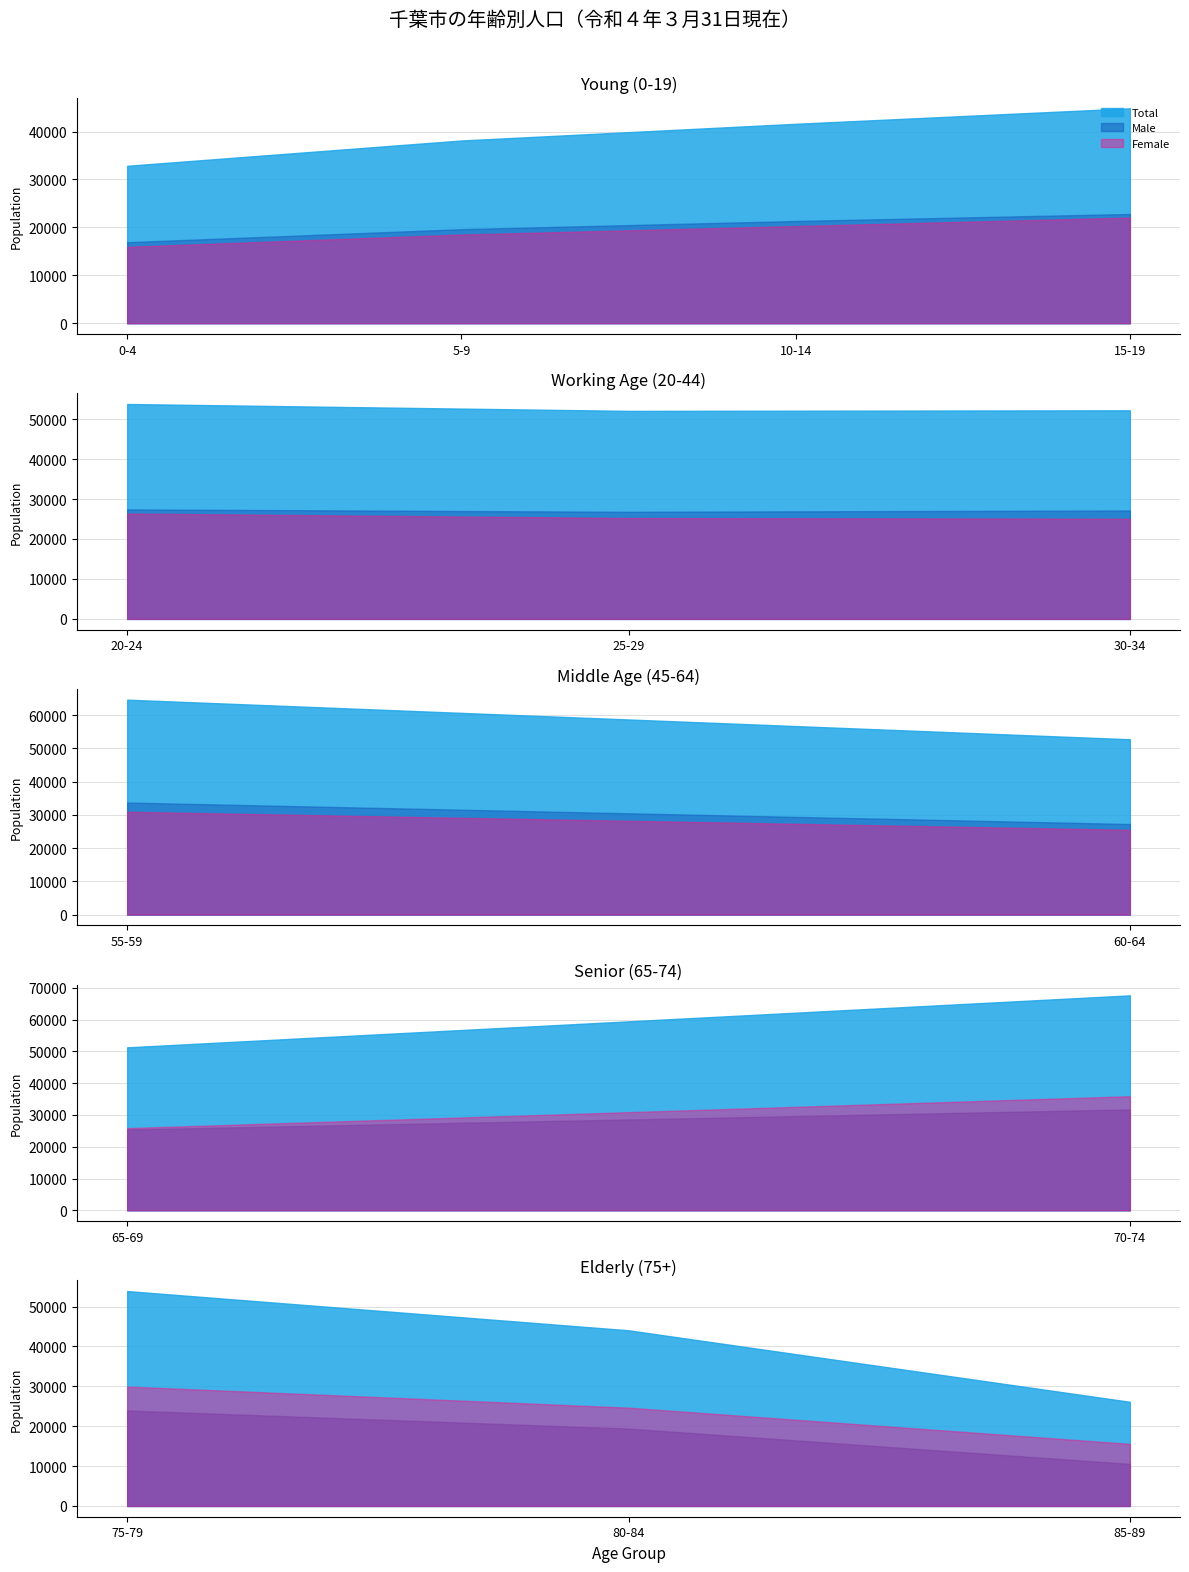

How many interior local valleys does the Female series have?

3